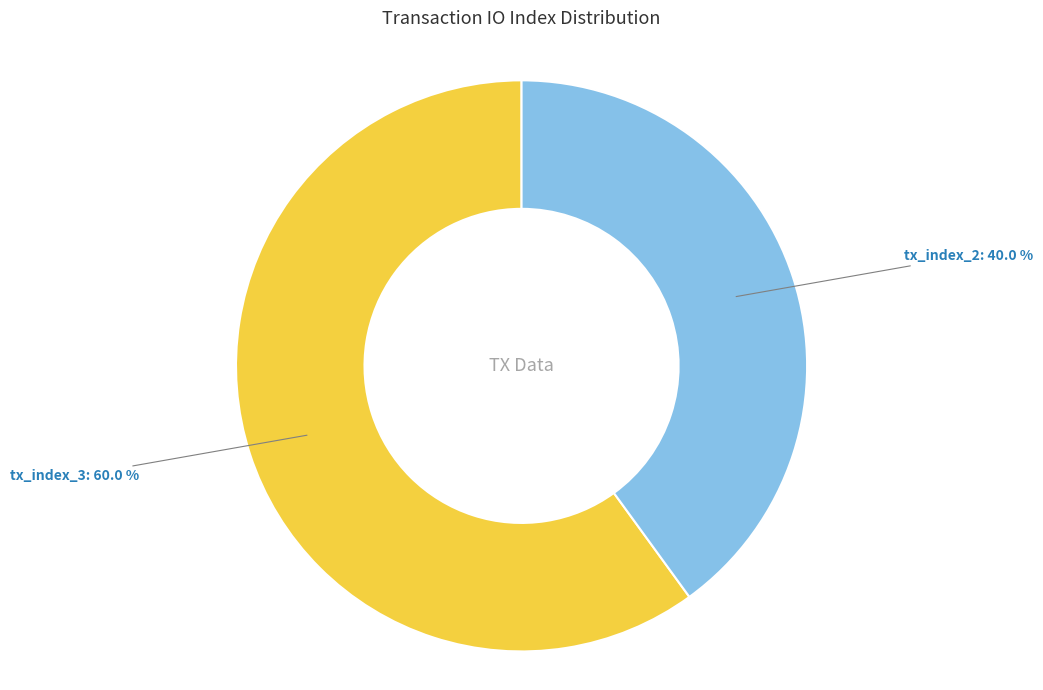

What is the total percentage of tx_index_2 and tx_index_3?

100.0%